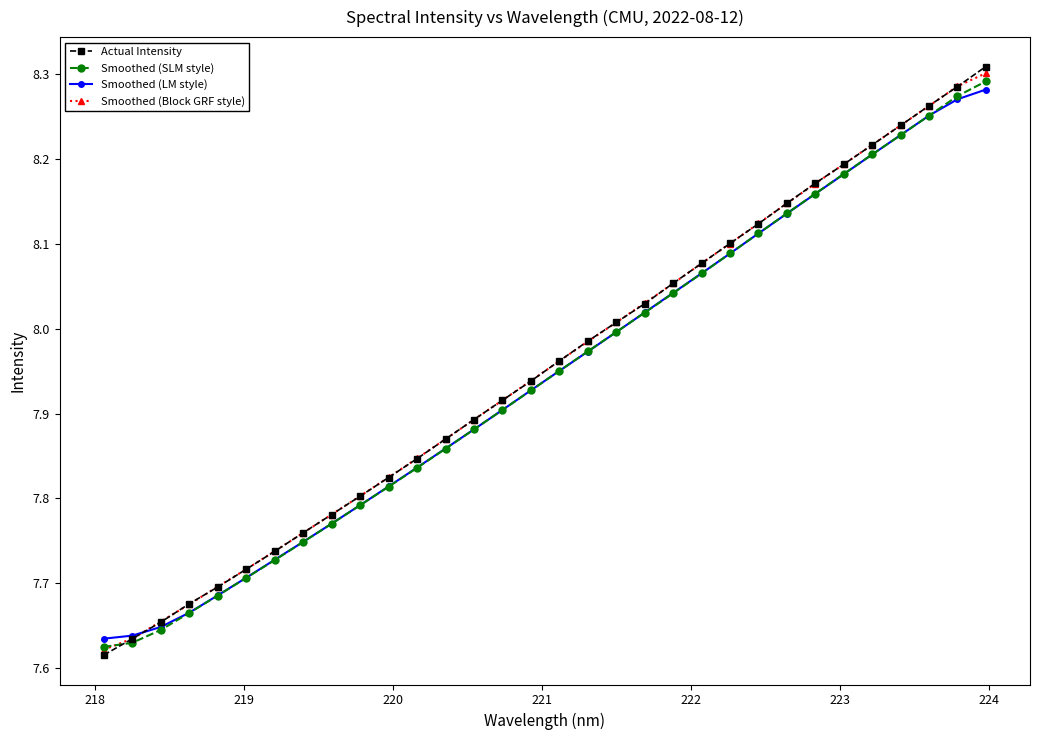

What are all the series names shown in the legend?

Actual Intensity, Smoothed (SLM style), Smoothed (LM style), Smoothed (Block GRF style)